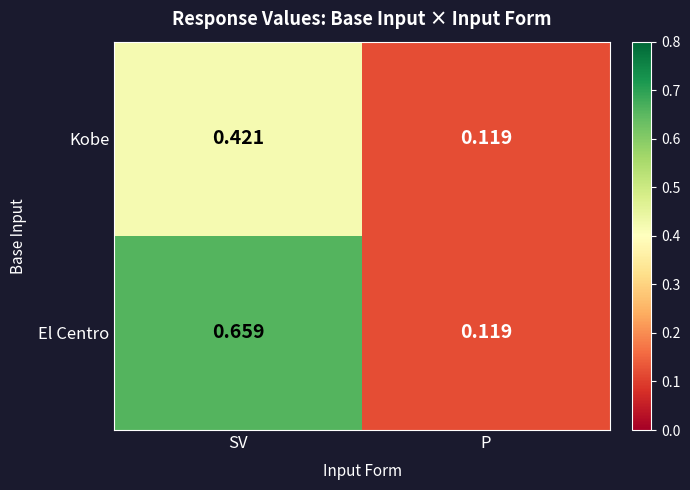

At SV, list the series in order from smallest to largest.

Kobe, El Centro